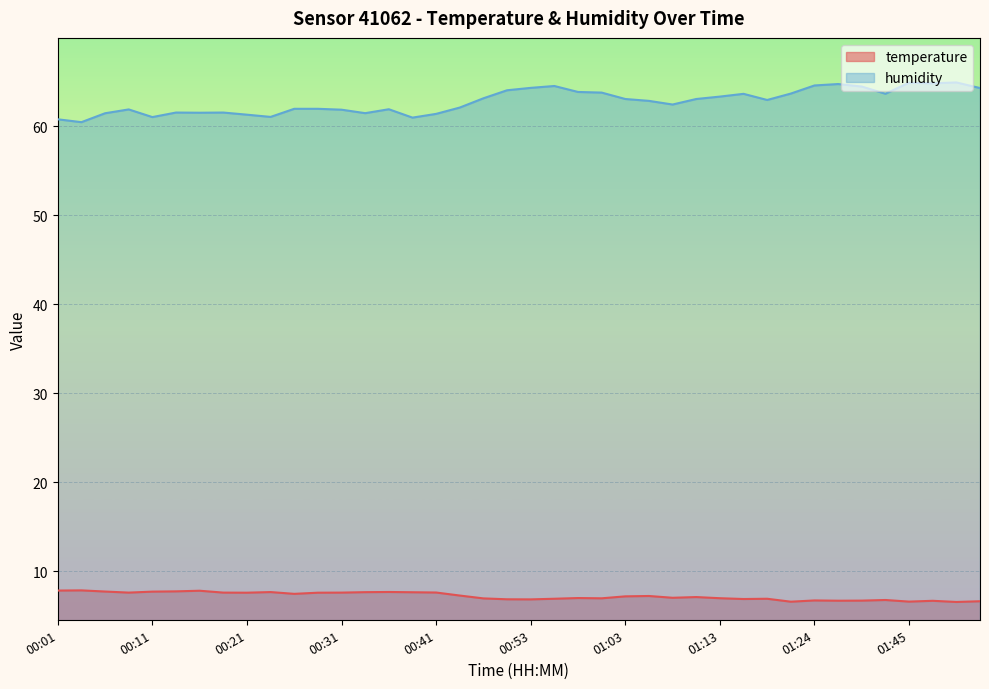

What is the total value across all series at 00:53?

71.2